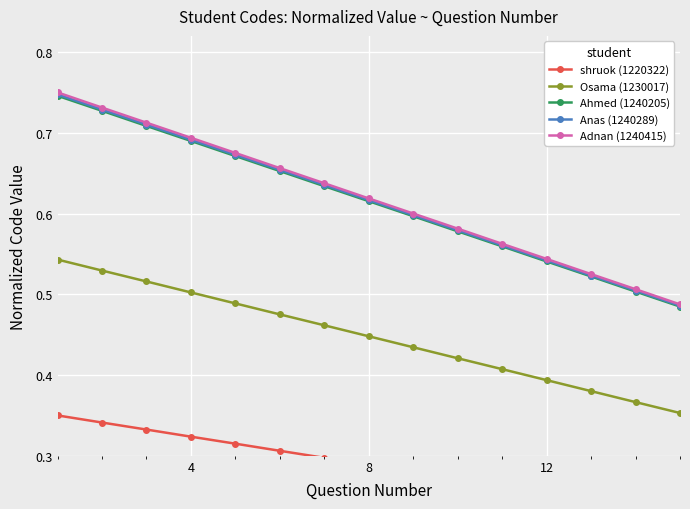

What is the difference between the maximum and minimum values in the shruok (1220322) series?

0.1